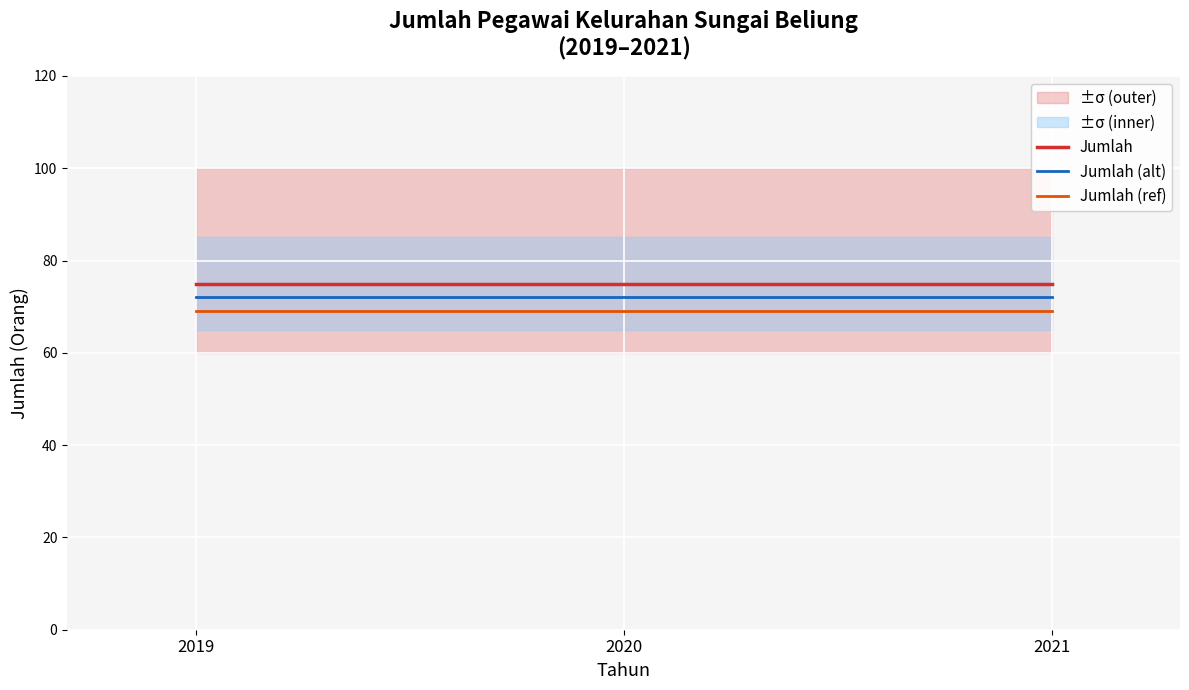

List the series in order of their overall mean, highest first.

Jumlah, Jumlah (alt), Jumlah (ref)